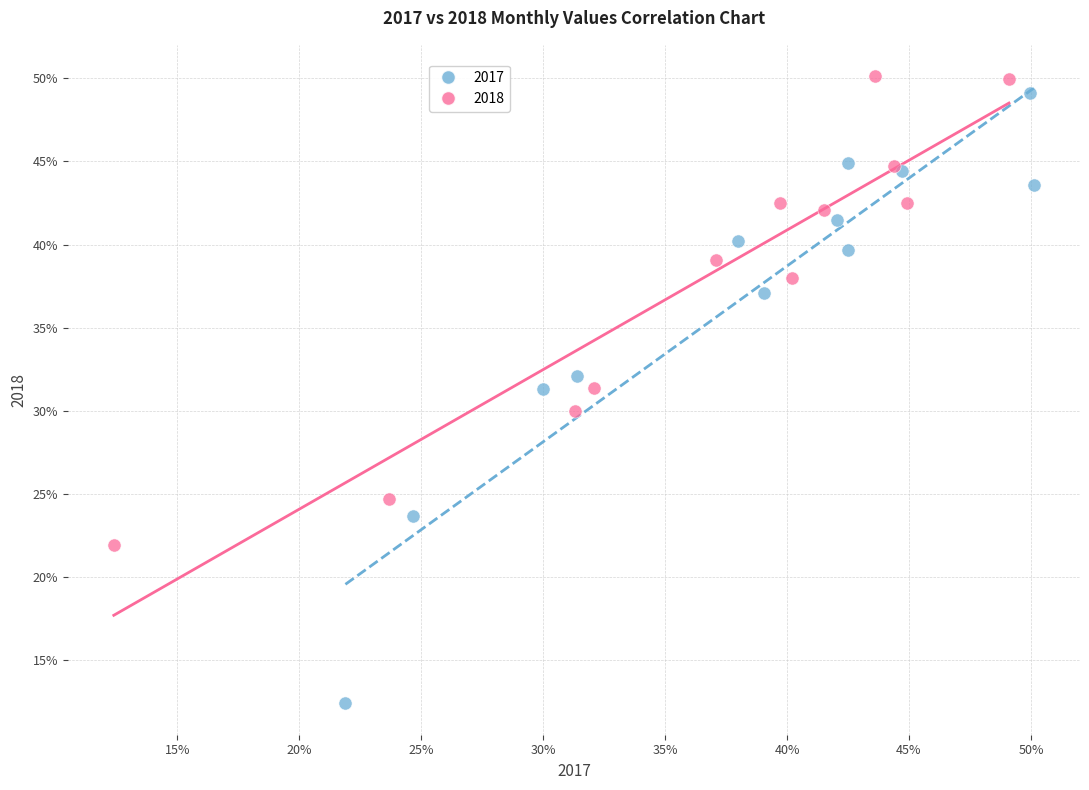

What are all the series names shown in the legend?

2017, 2018